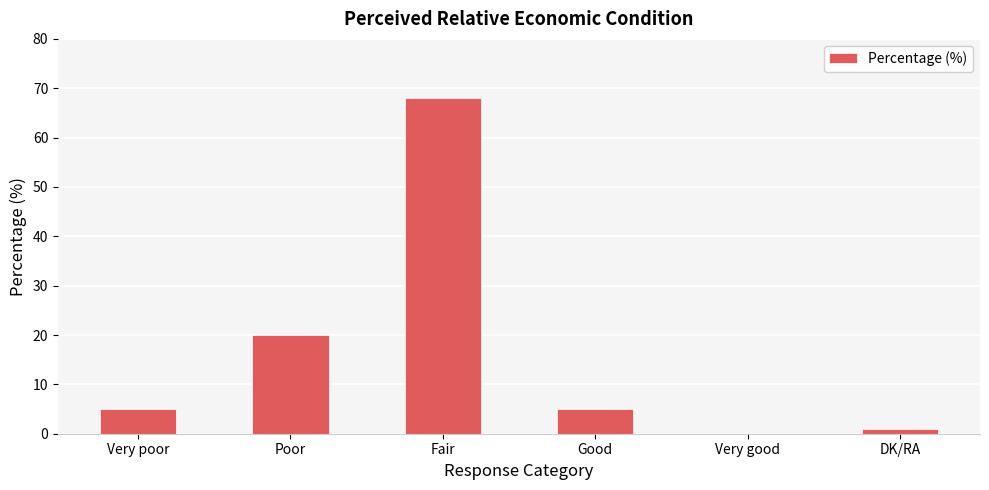

Where is the data nearest to the value 34?

Poor